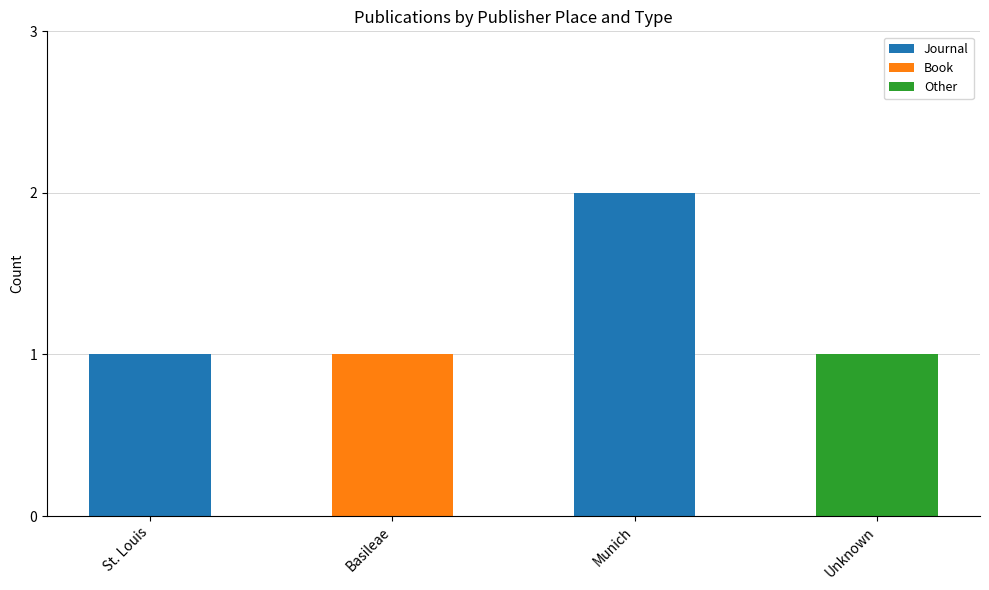

The Journal series shows 1 at St. Louis. True or false?

True